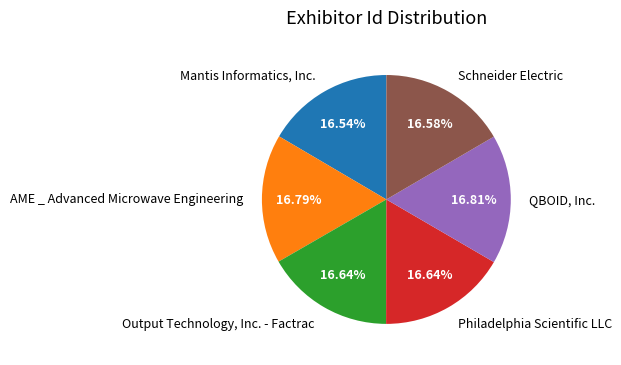

To the nearest percent, what percentage of the pie is Output Technology, Inc. - Factrac?

17%